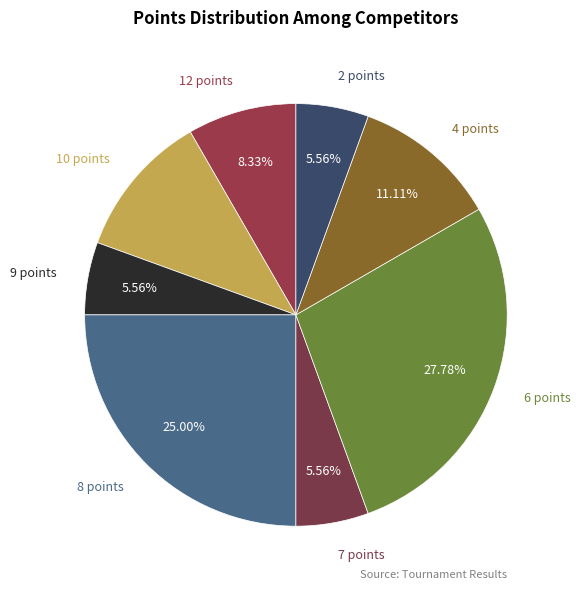

Between 8 points and 7 points, which is larger?

8 points